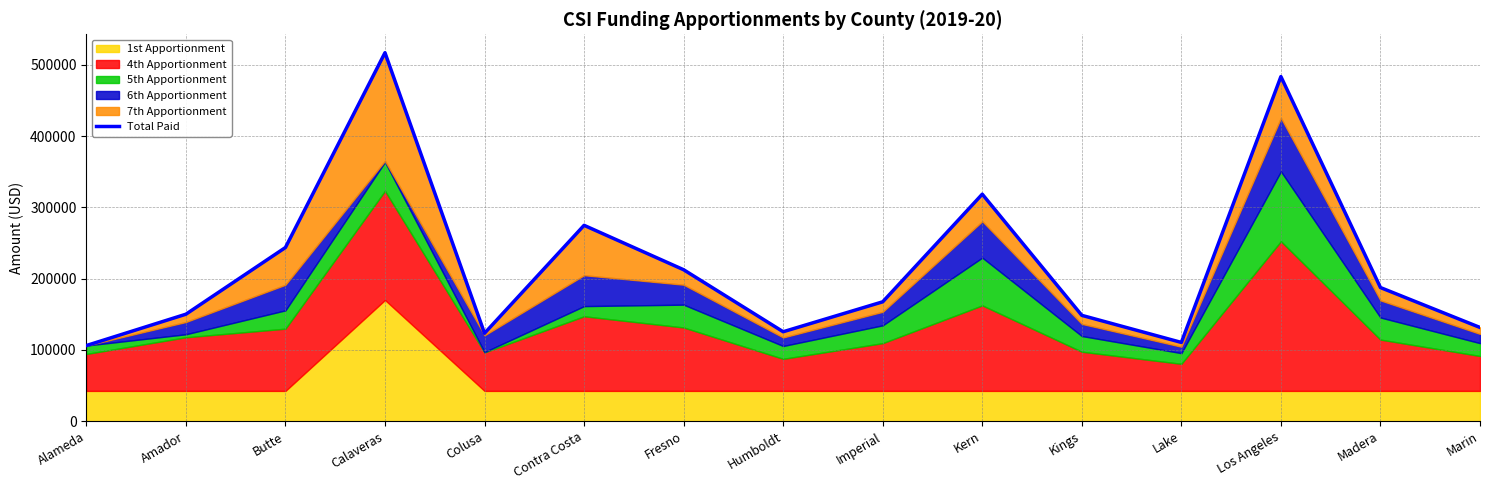

What is the average value?

220068